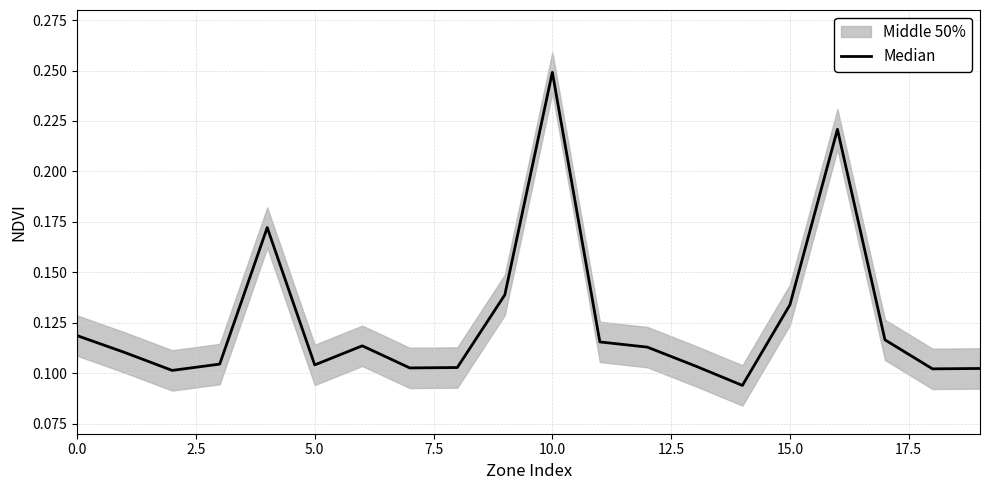

Is this an area chart (filled region under the line)?

No